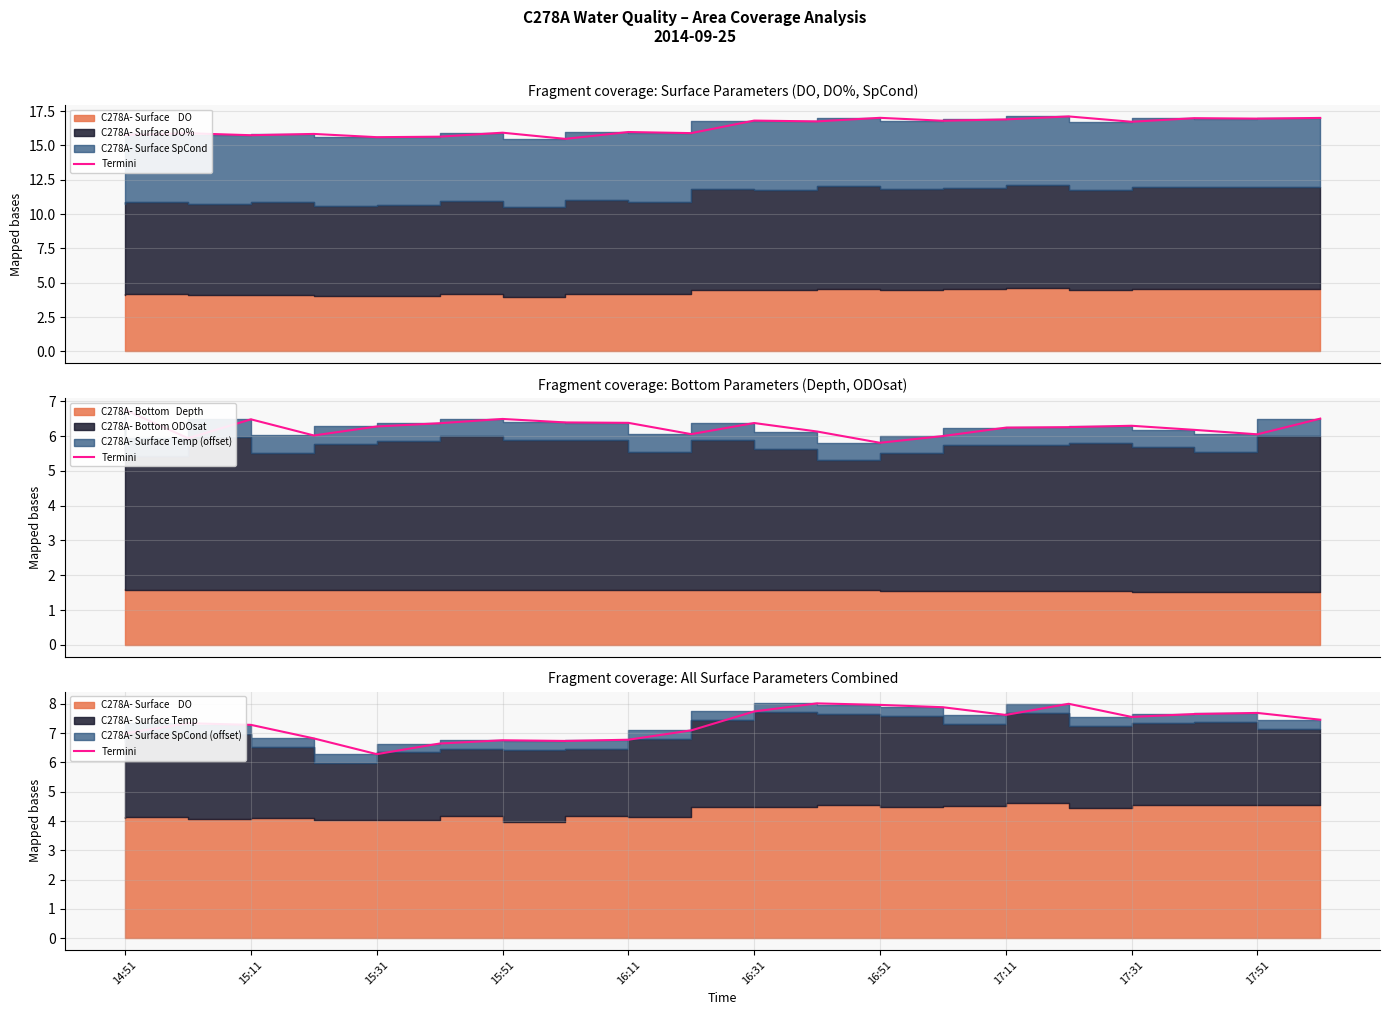

Between 15:31 and 16:11, which is larger?

16:11